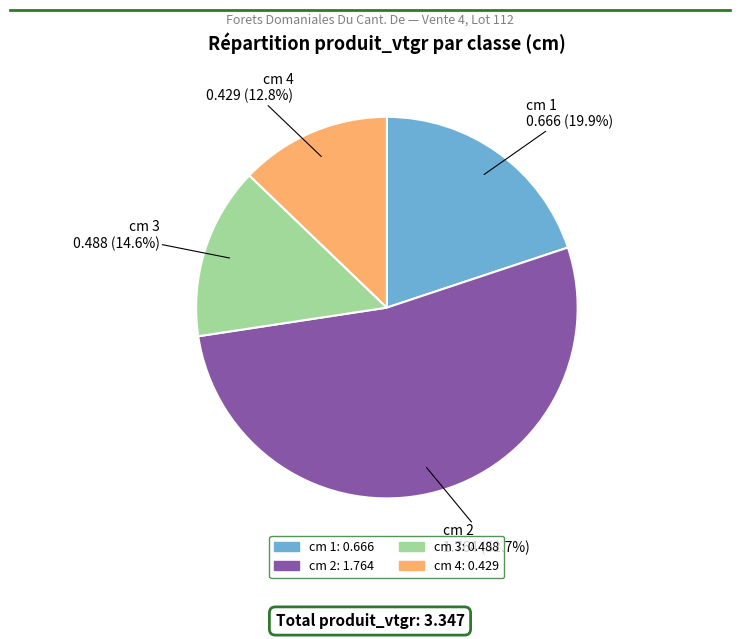

Which slice is the largest?

cm 2